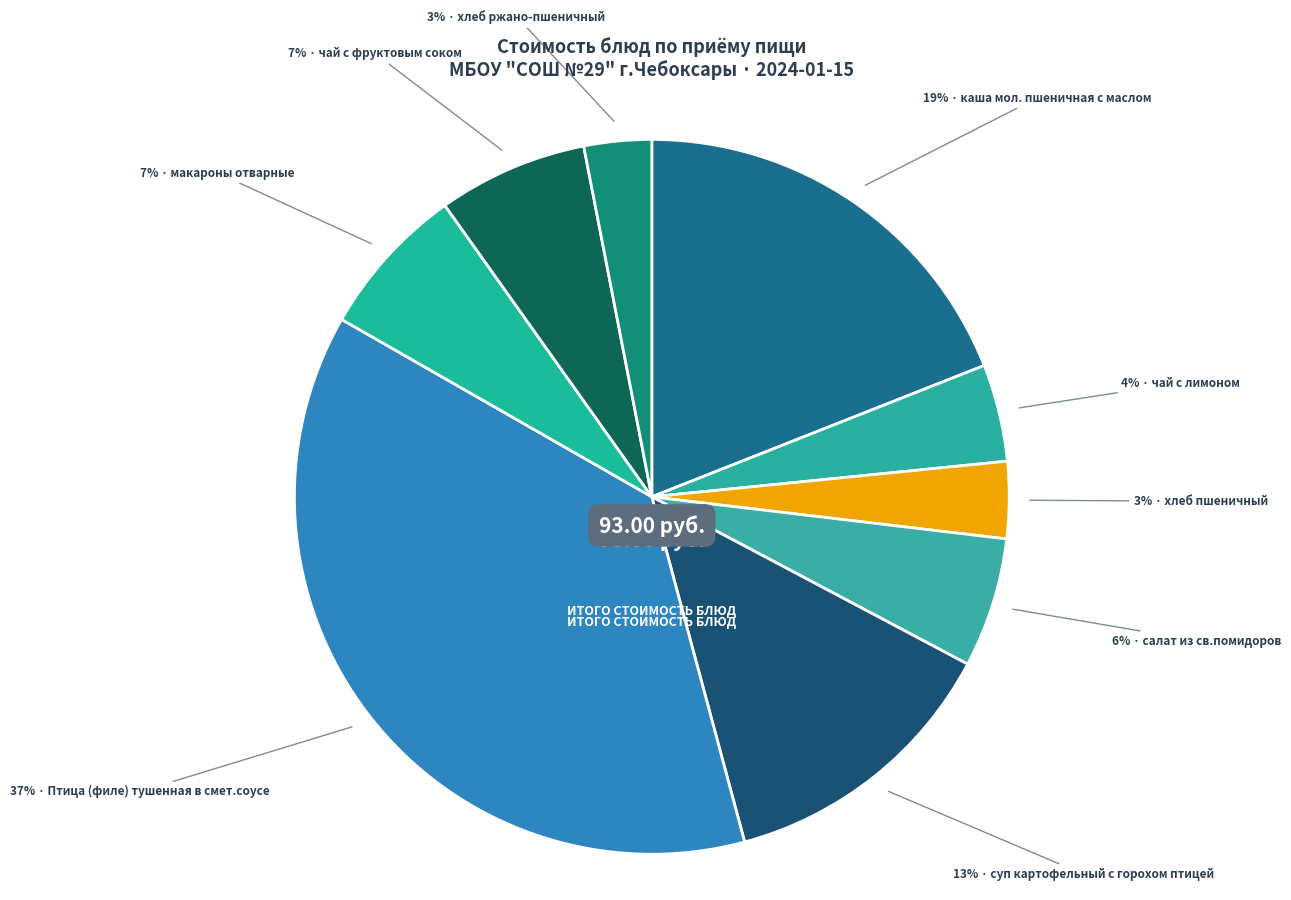

Between каша мол. пшеничная с маслом and чай с лимоном, which is larger?

каша мол. пшеничная с маслом